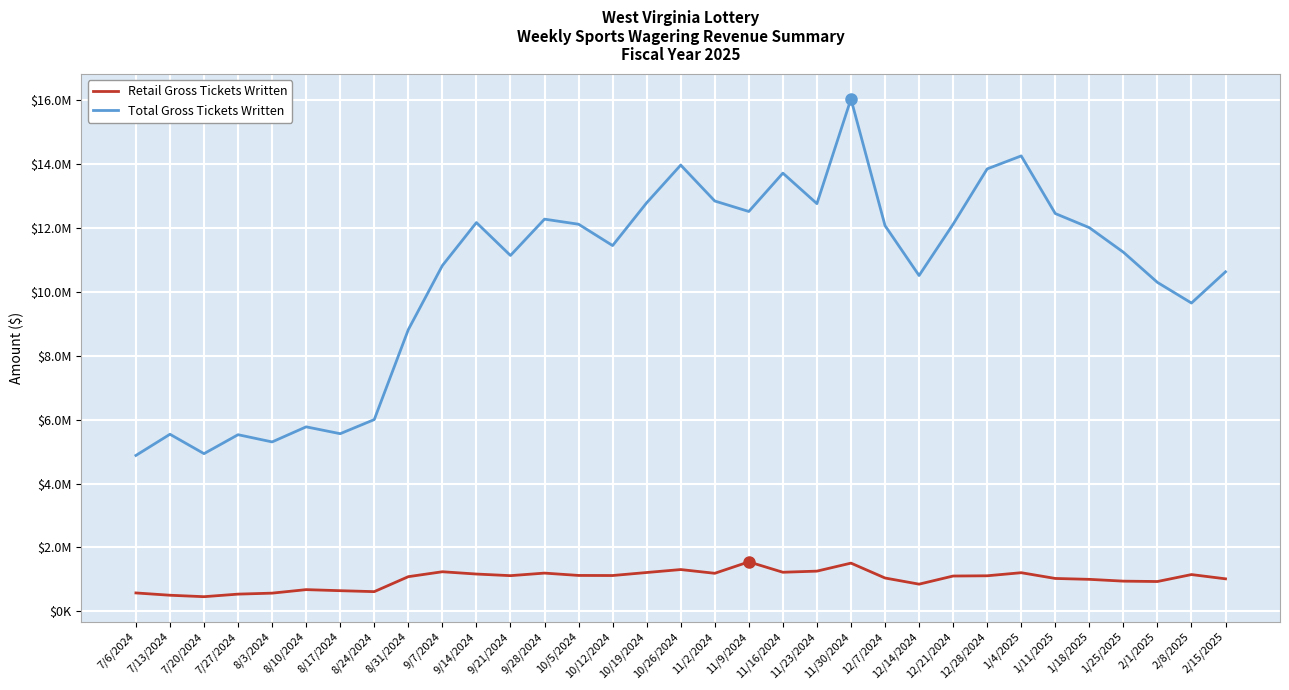

What is the label of the 17th point from the right?

10/26/2024